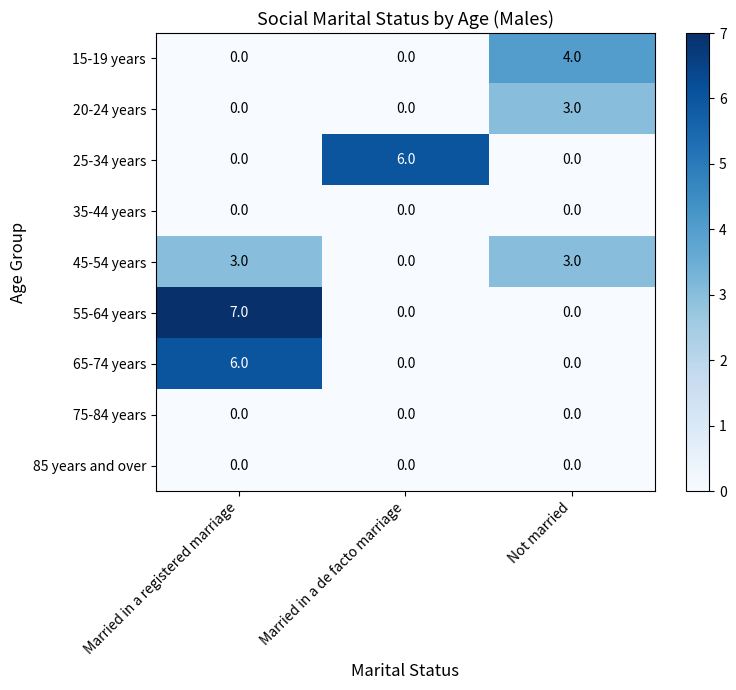

At which category is the sum across all series the highest?

Married in a registered marriage